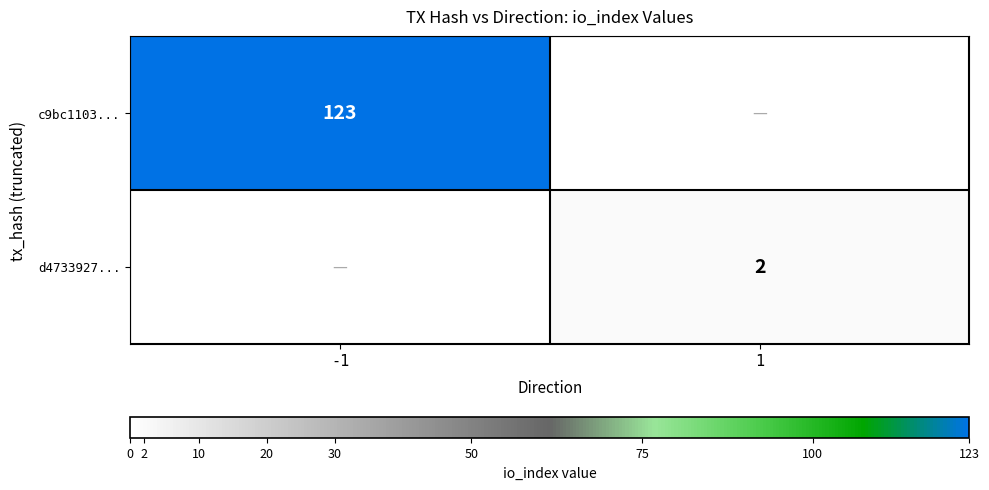

Is the value of d4733927... at 1 greater than the value of c9bc1103... at -1?

No